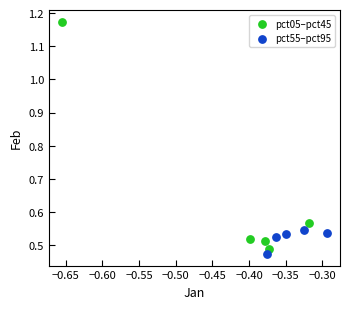

Which series reaches the maximum Y coordinate?

pct05–pct45